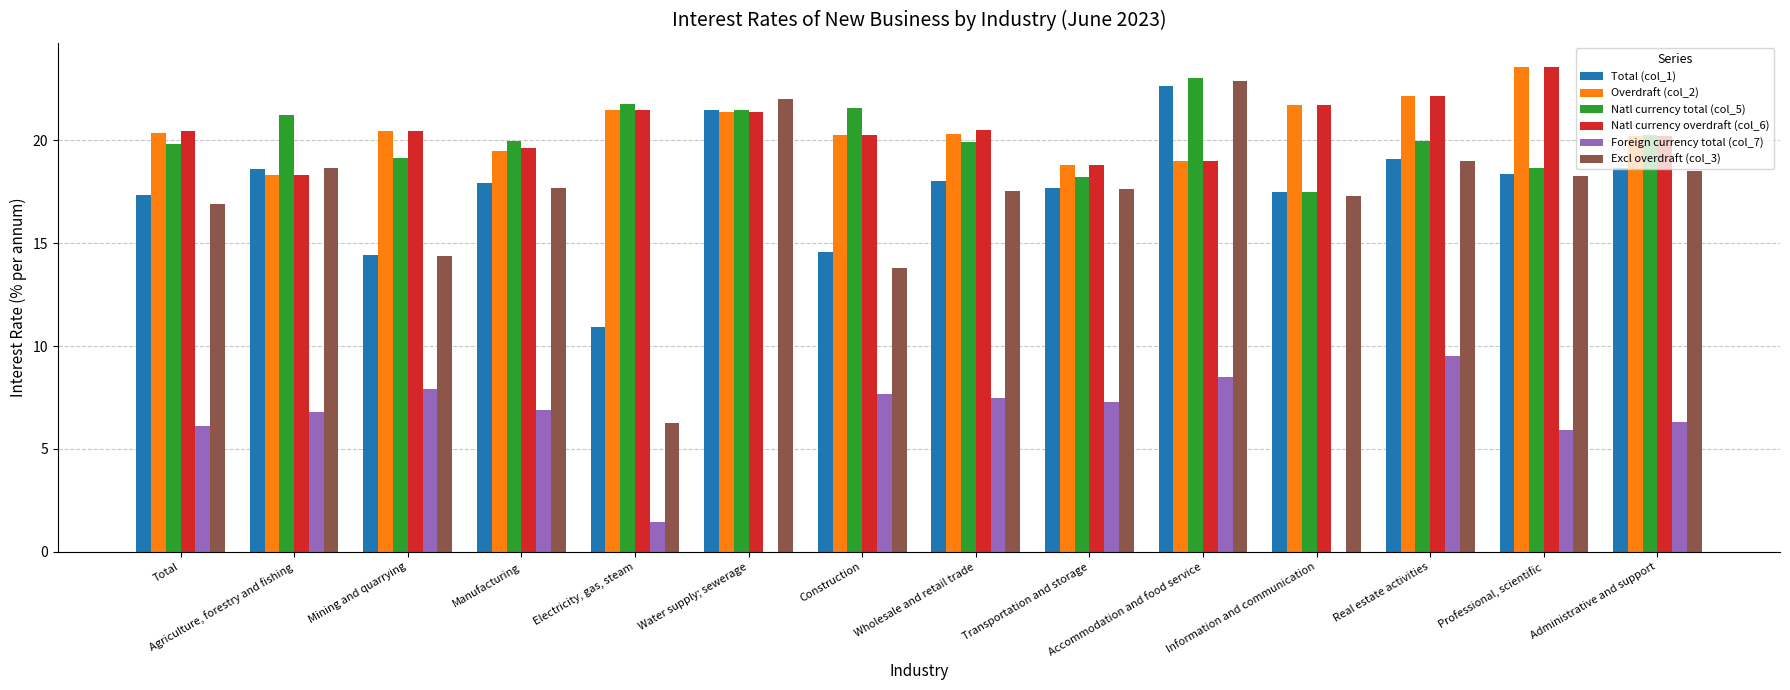

At which category is the sum across all series the highest?

Accommodation and food service